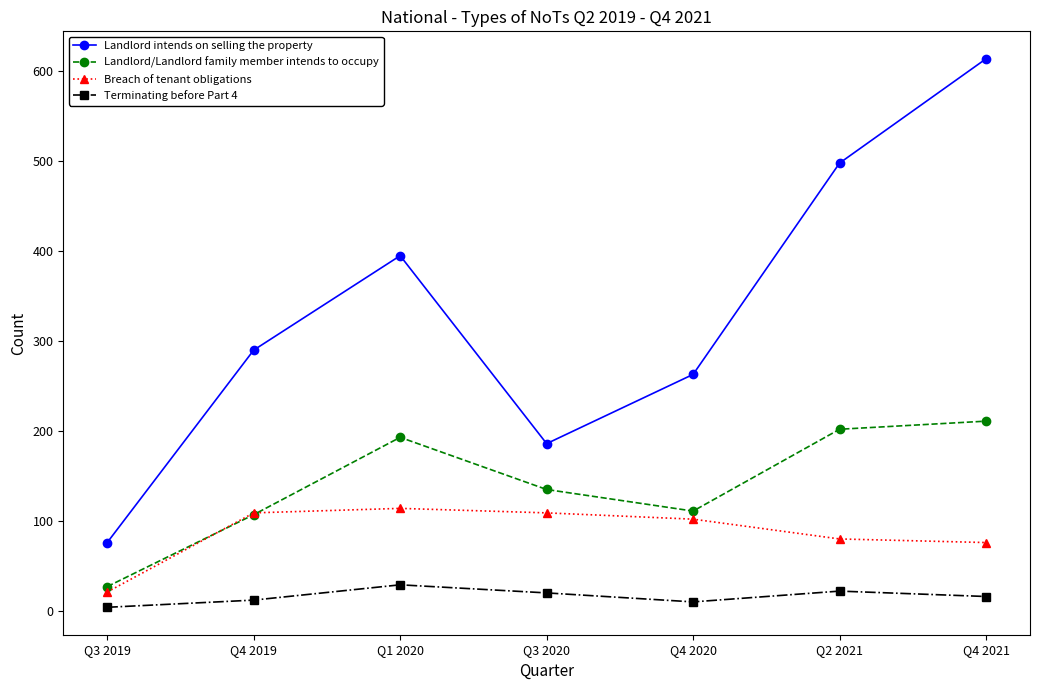

What is the label of the 4th point from the left?

Q3 2020